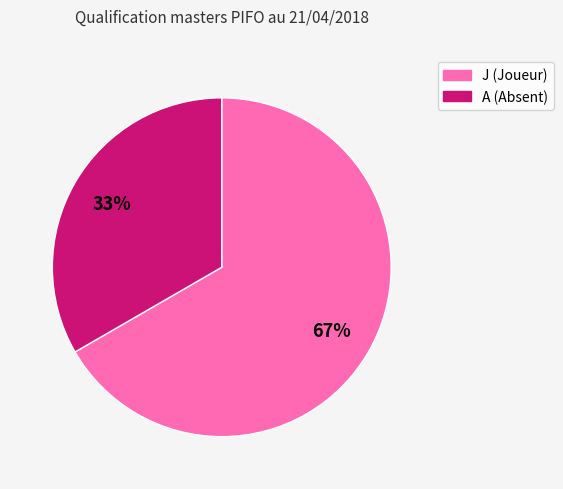

How many segments does this pie chart have?

2